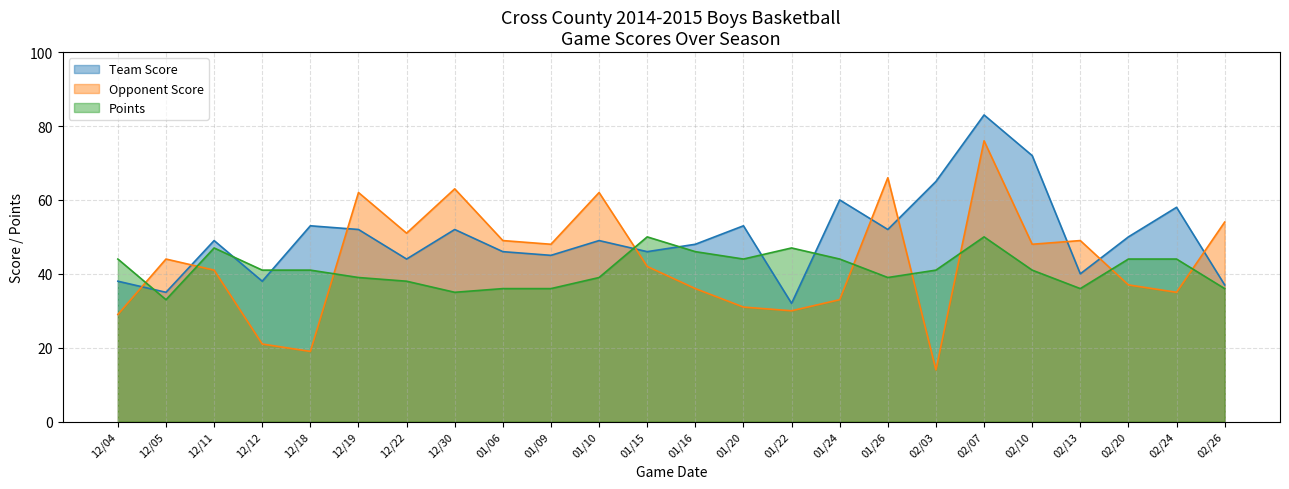

What are all the series names shown in the legend?

Team Score, Opponent Score, Points